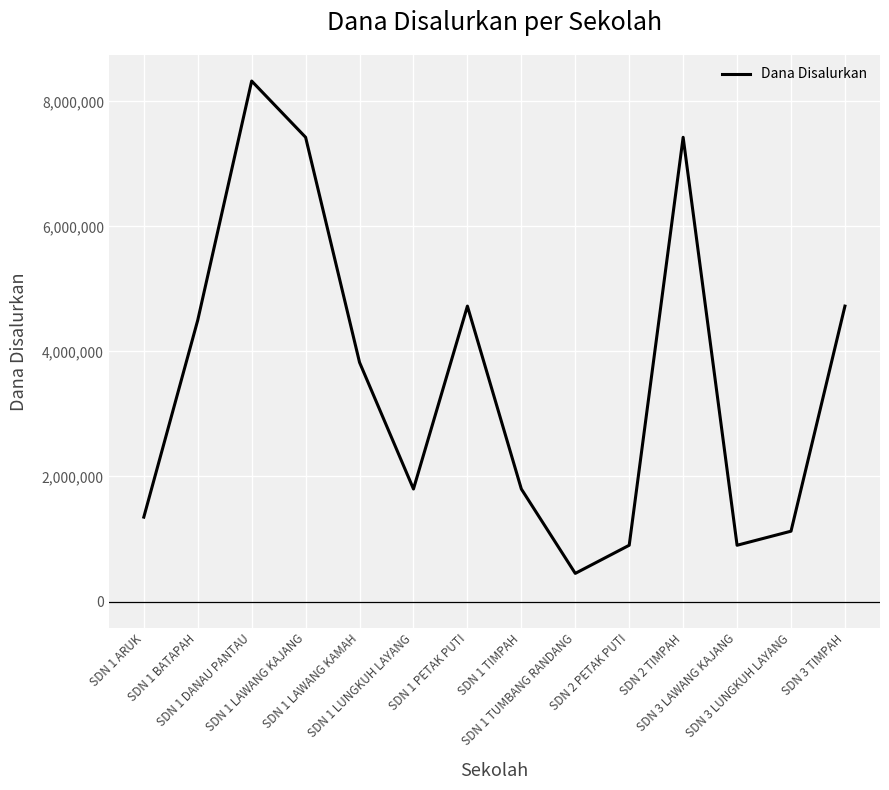

At which category does the data reach its first local valley?

SDN 1 LUNGKUH LAYANG